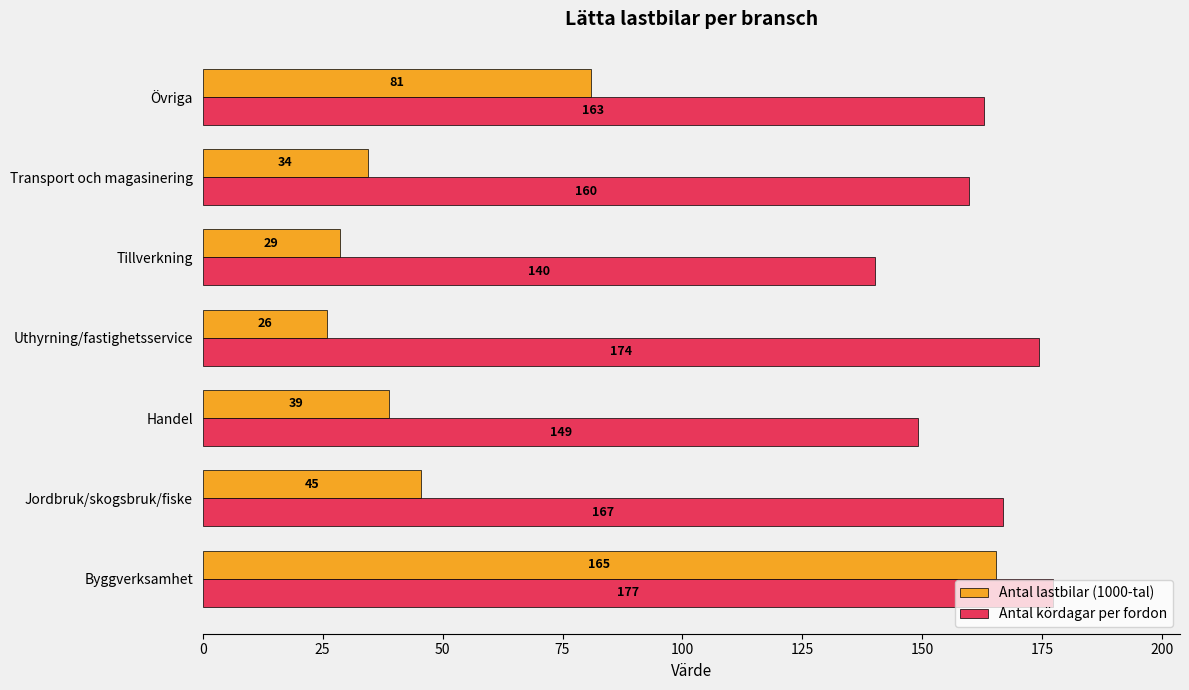

What are all the series names shown in the legend?

Antal lastbilar (1000-tal), Antal kördagar per fordon